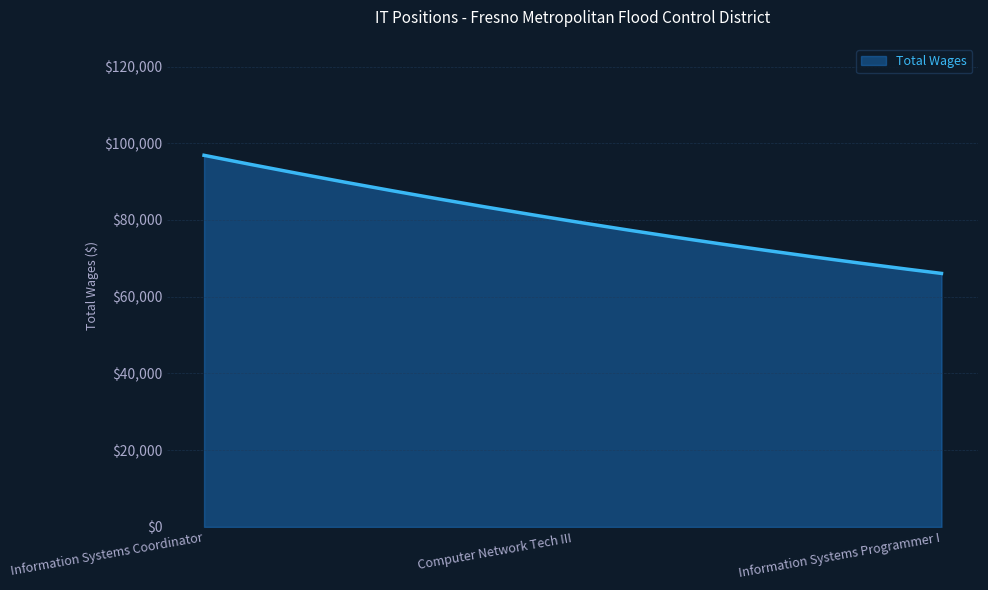

Does the chart display data point markers on the line(s)?

No